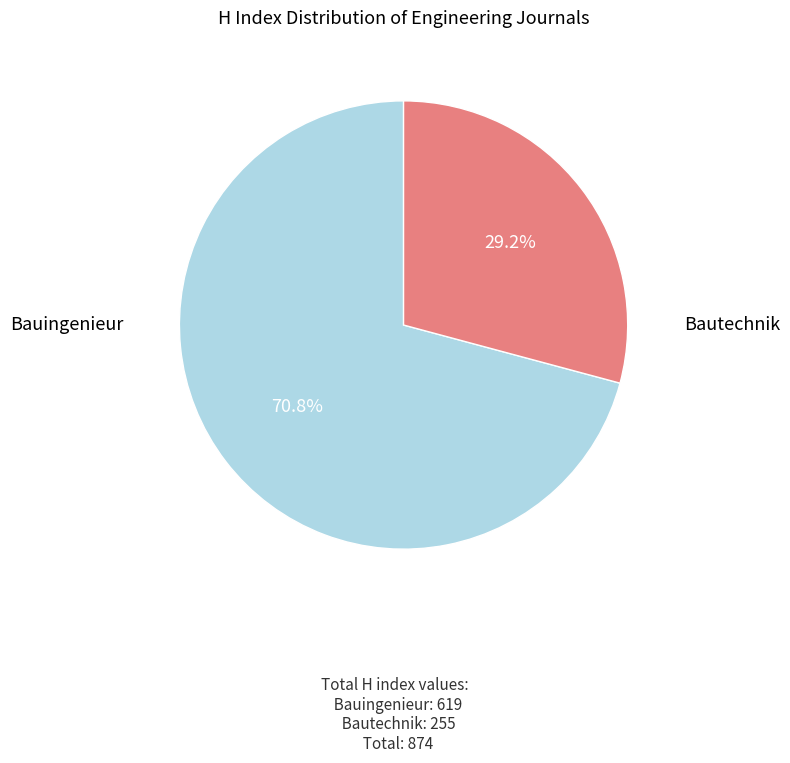

Is there any slice that represents more than half of the pie?

Yes